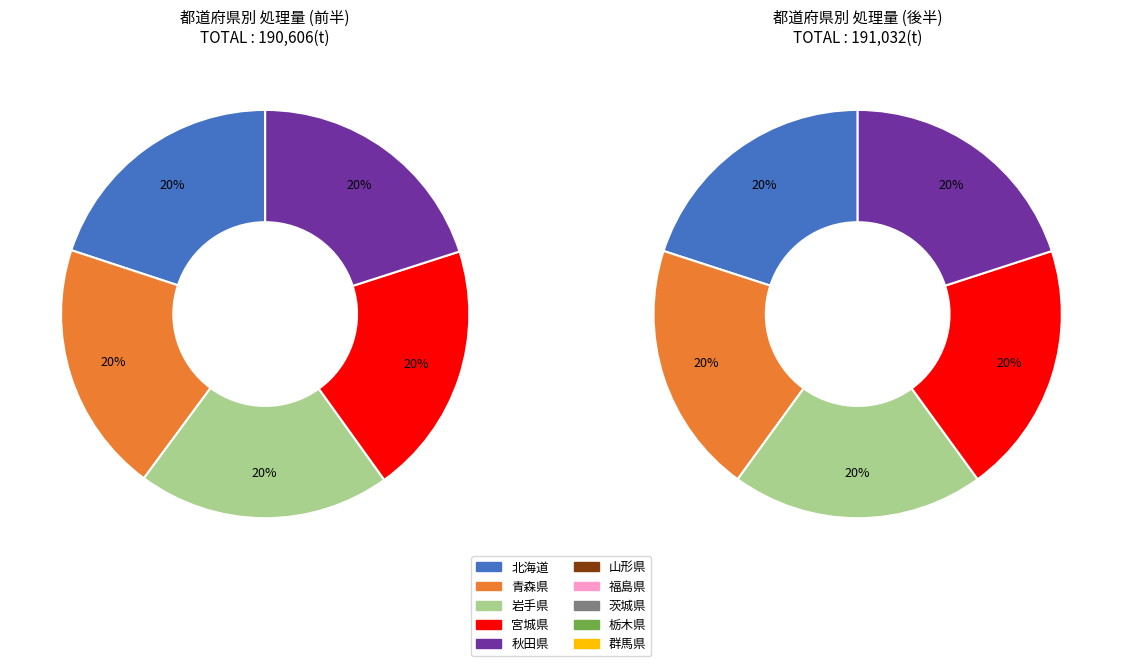

Is 秋田県 the majority of the pie?

No